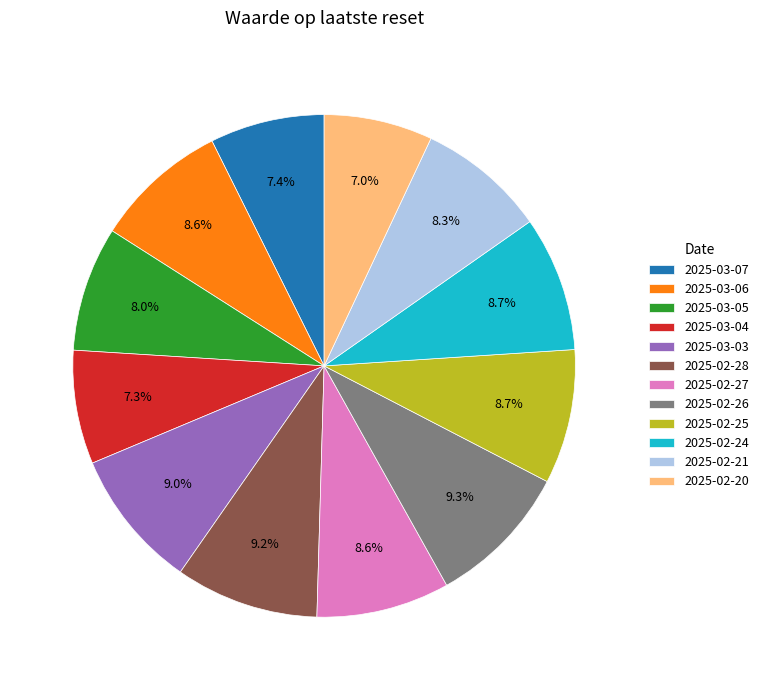

Is there a majority slice in this chart?

No